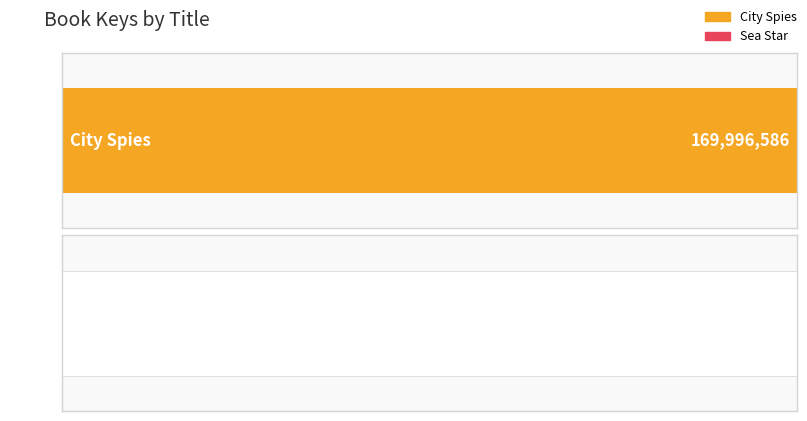

What is the smallest value displayed?

5649